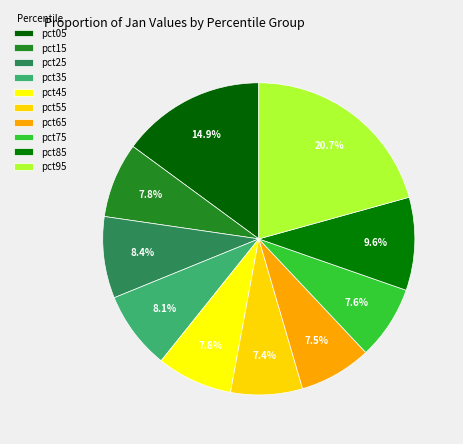

Count the number of slices in the pie.

10